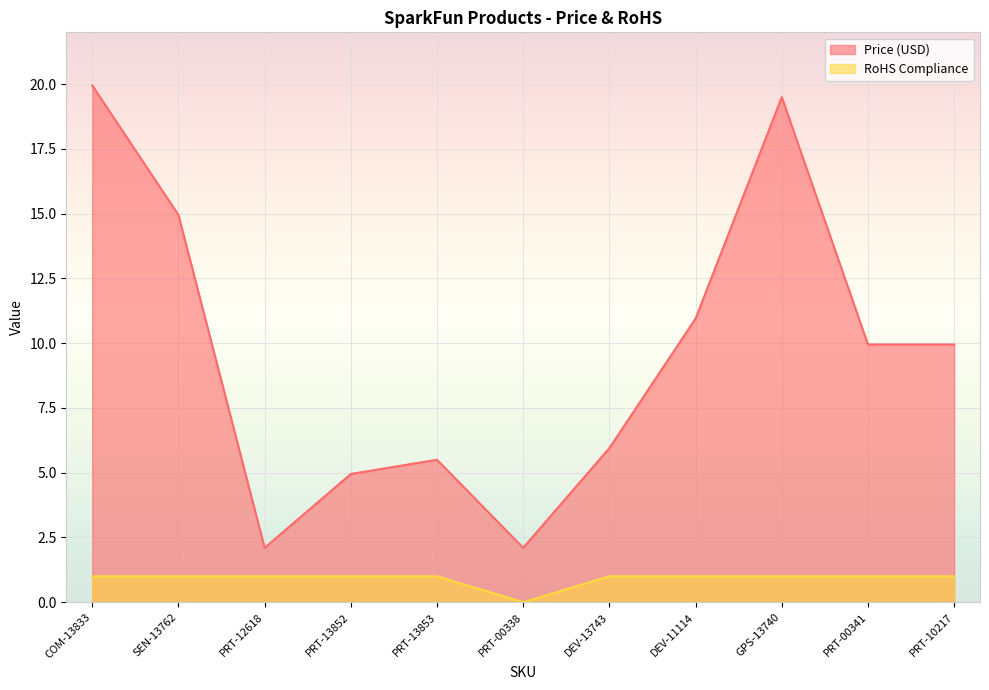

True or false: RoHS Compliance and Price (USD) intersect in this chart.

False